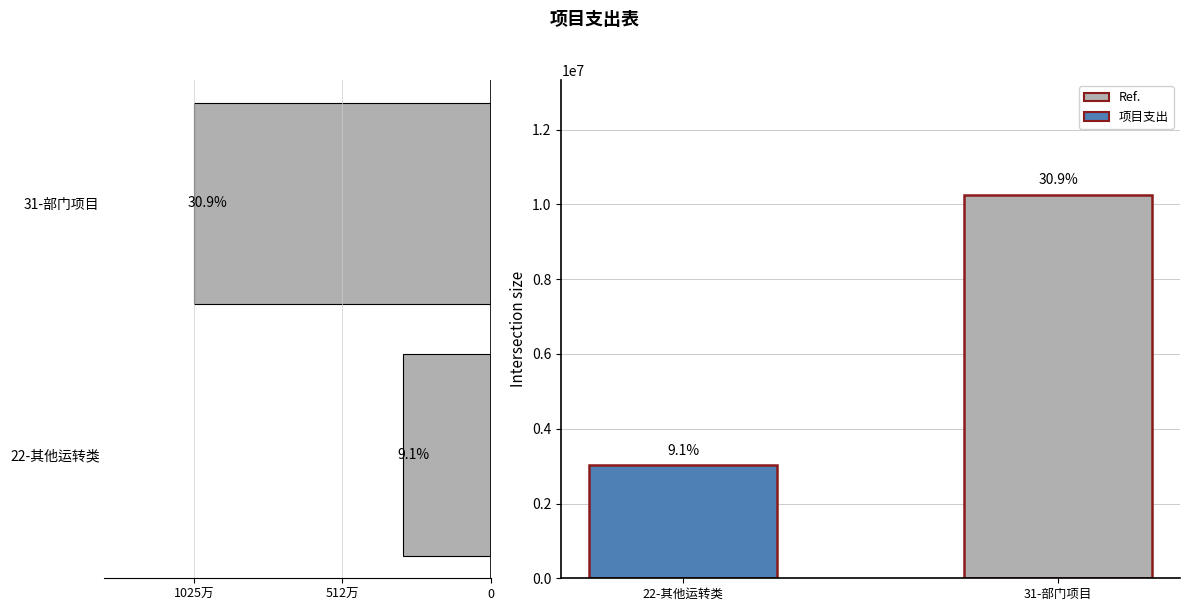

What is the value of the 2nd bar from the left?

10249128